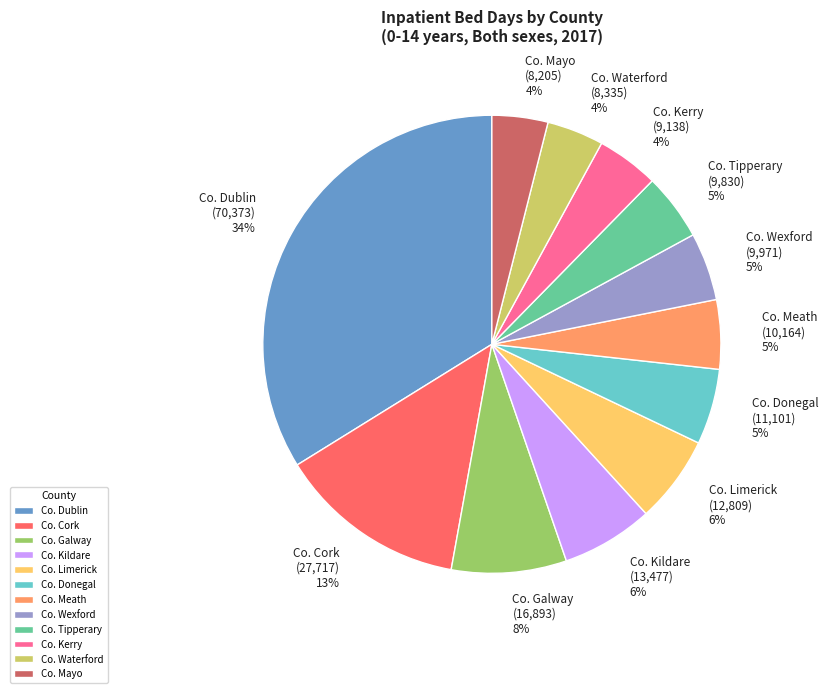

Does any single category account for the majority?

No